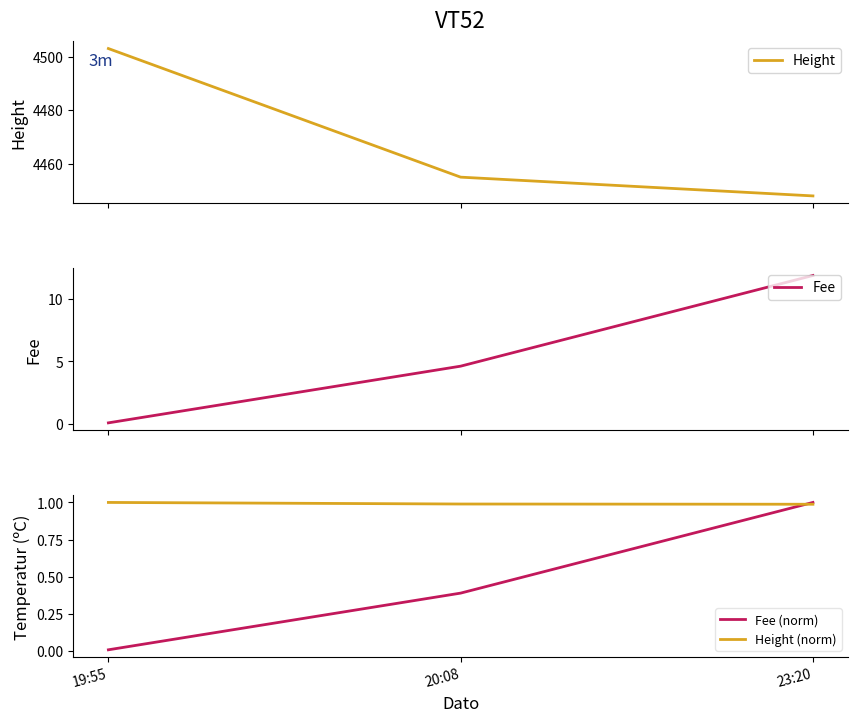

Between 19:55 and 23:20, which series saw the biggest shift?

Height